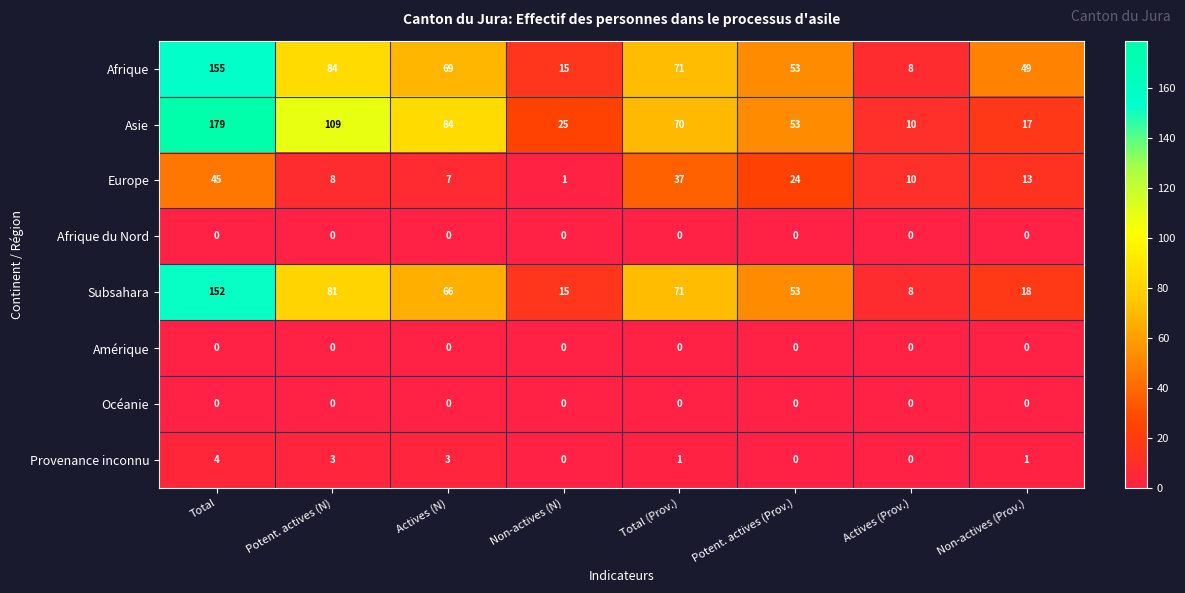

Where does the Afrique series first go above 69?

Total